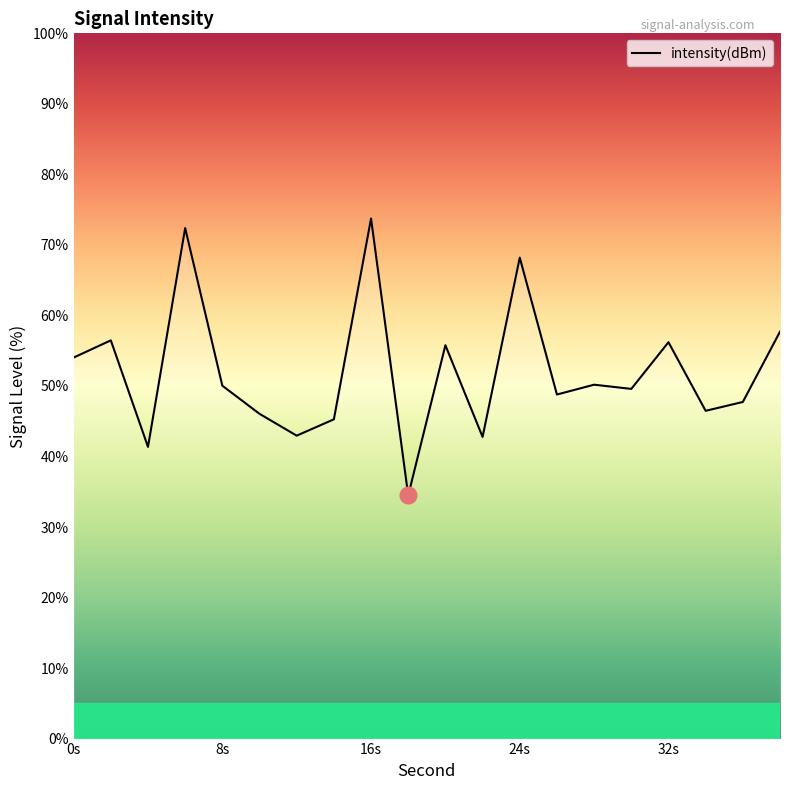

What is the smallest value displayed?

34.5